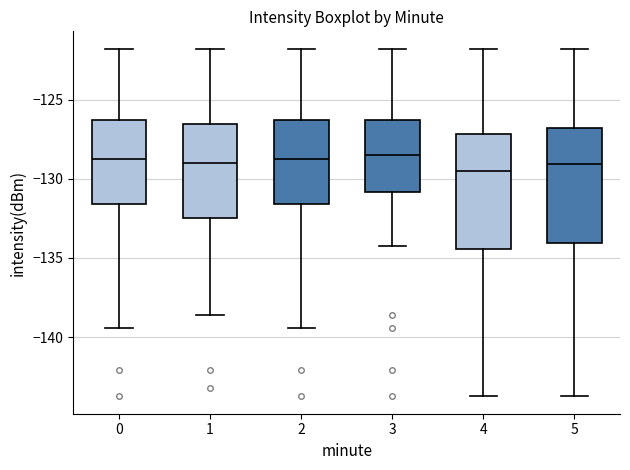

Reading left to right, read every box against the y-axis: the position of its median line, the range the box covers, and the ends of its whiskers. The values are not printed on the chart, so give them approximately, as read against the axis.

0: median -128.5, box -131.5 to -126.5, whiskers -139.5 to -122.0
1: median -129.0, box -132.5 to -126.5, whiskers -138.5 to -122.0
2: median -128.5, box -131.5 to -126.5, whiskers -139.5 to -122.0
3: median -128.5, box -131.0 to -126.5, whiskers -134.5 to -122.0
4: median -129.5, box -134.5 to -127.0, whiskers -143.5 to -122.0
5: median -129.0, box -134.0 to -127.0, whiskers -143.5 to -122.0